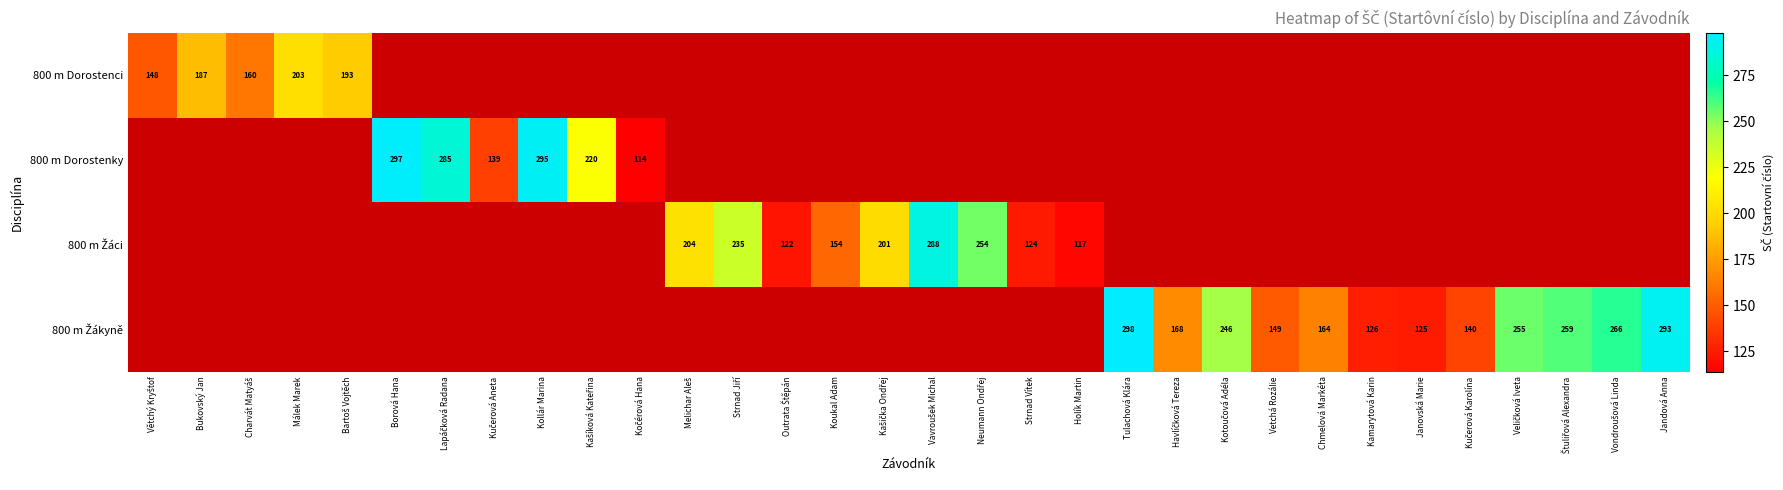

How many series are shown in this chart?

4